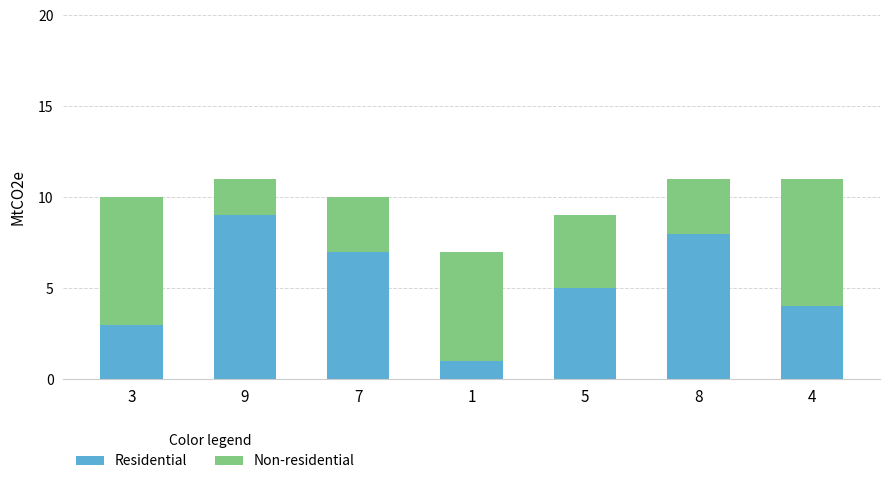

What value does the Residential series have at 9?

9